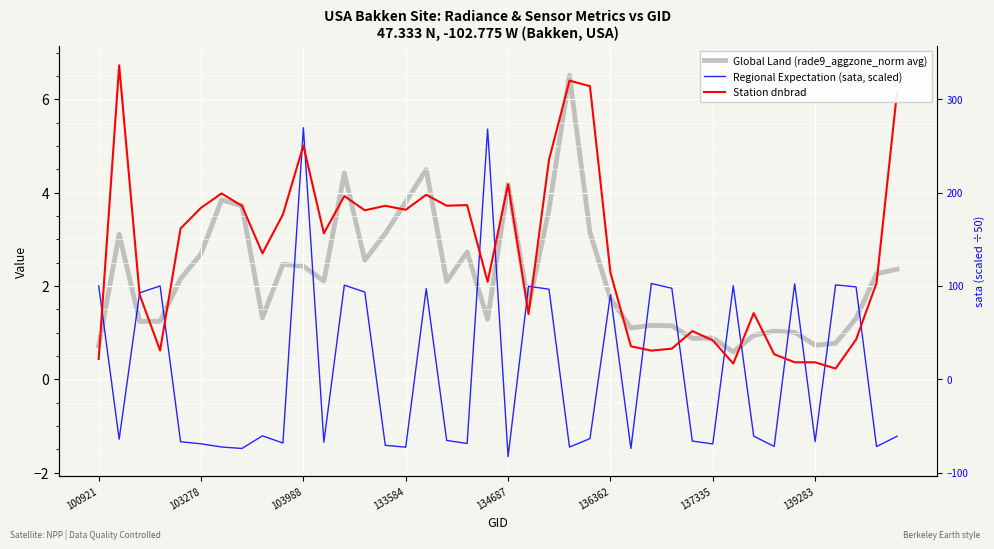

Between 20 and 21, which series saw the biggest shift?

Regional Expectation (sata, scaled)